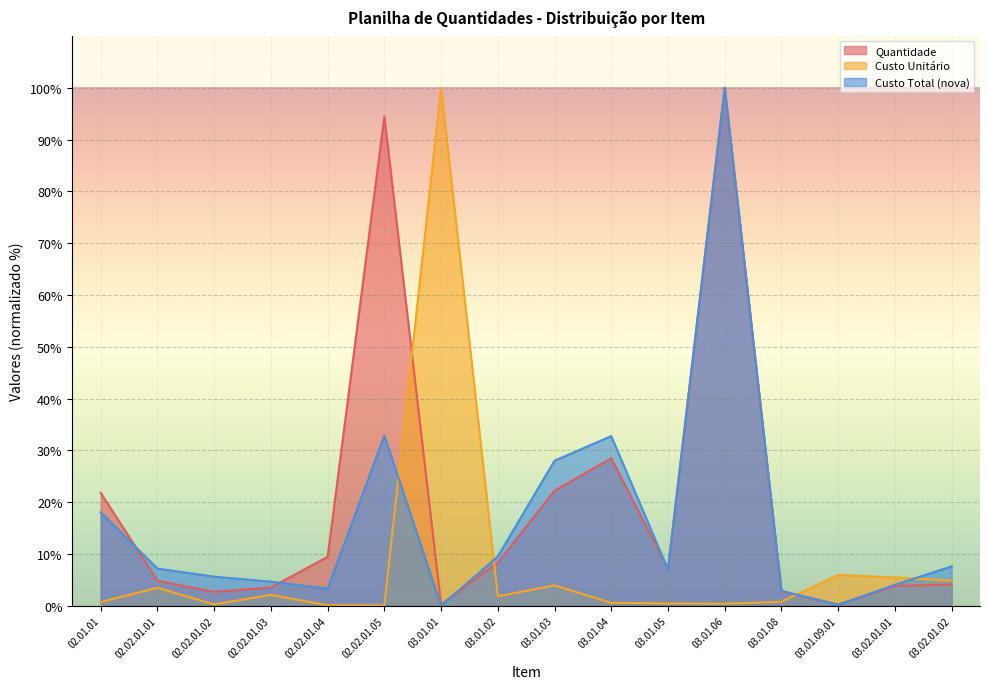

Does the chart display data point markers on the line(s)?

No